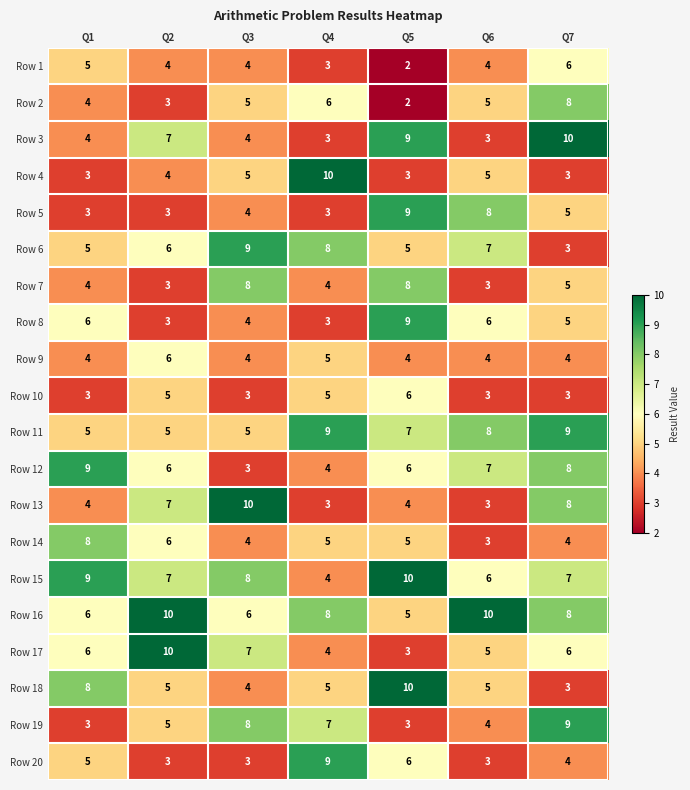

At which category does the chart reach its minimum across all series?

Q5